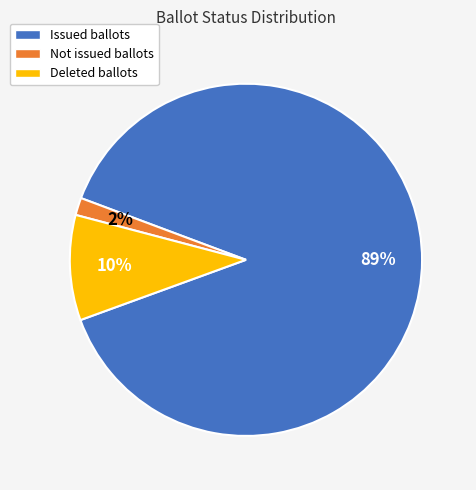

Does any single category account for the majority?

Yes